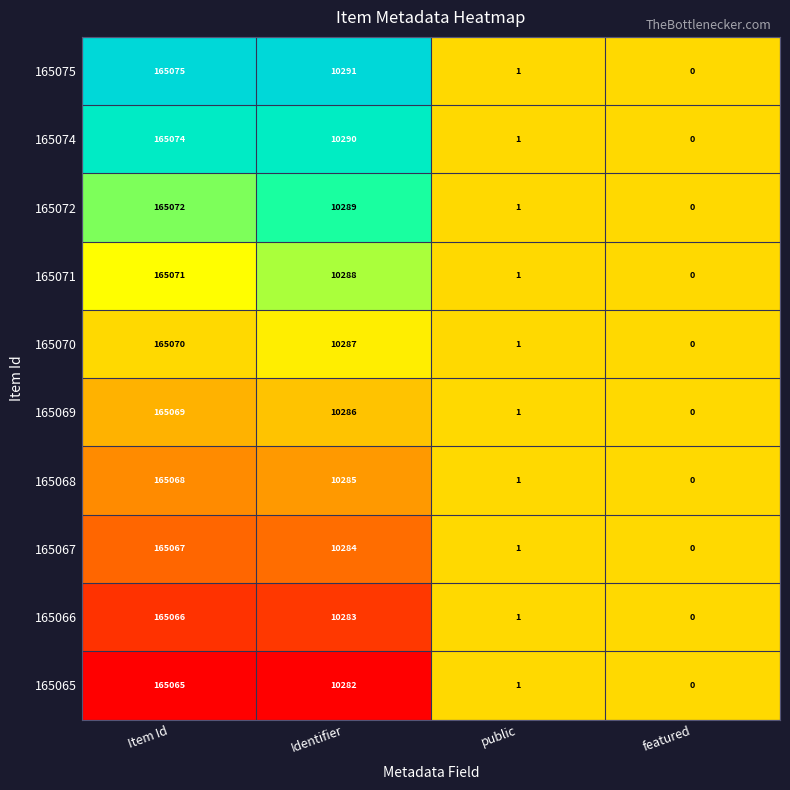

What is the spread (max minus min) of values at Item Id?

10